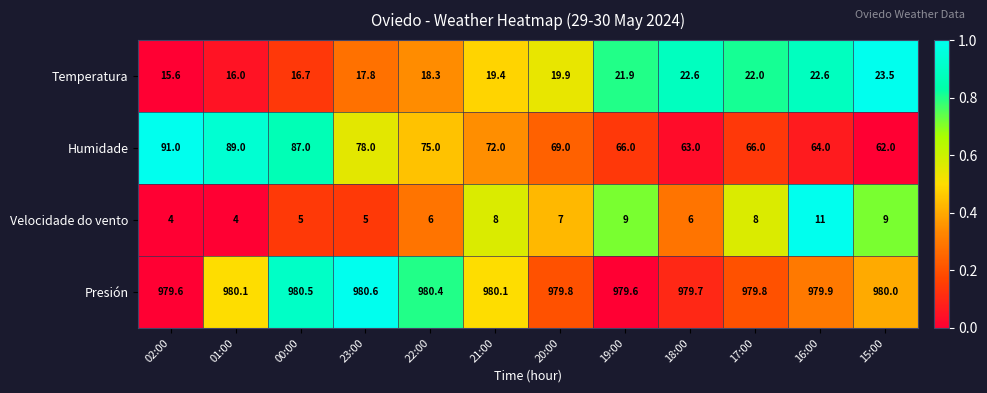

The Humidade series shows 75.0 at 22:00. True or false?

True